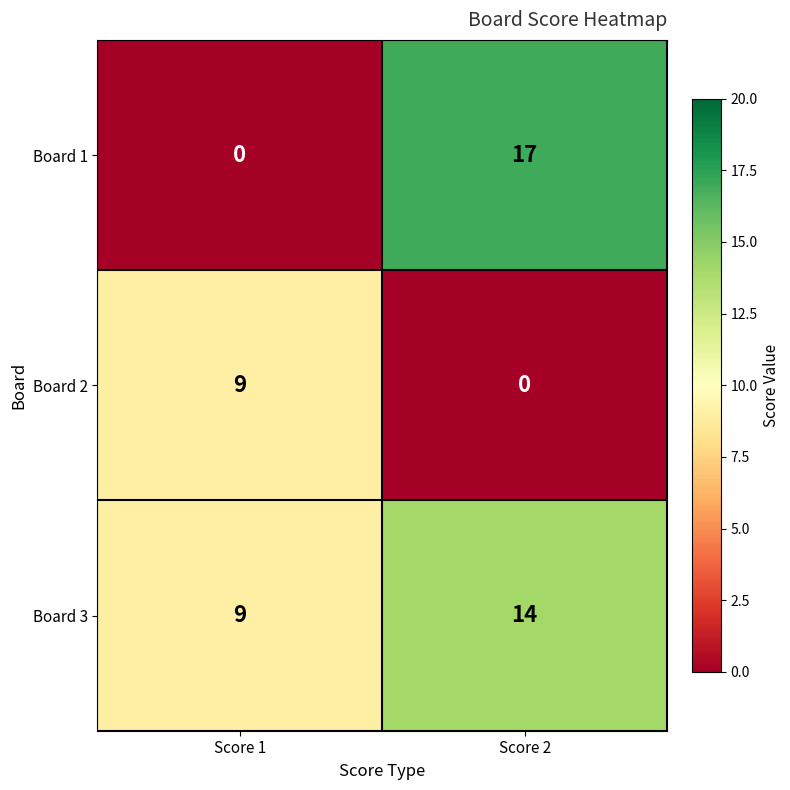

Rank the series at Score 2 from lowest to highest value.

Board 2, Board 3, Board 1